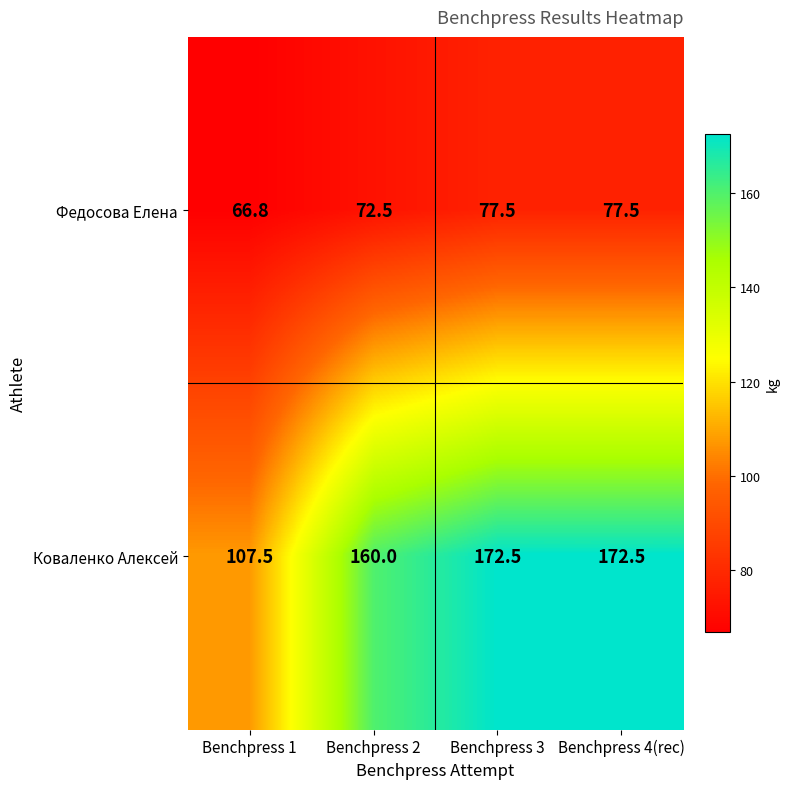

At Benchpress 3, list the series in order from smallest to largest.

Федосова Елена, Коваленко Алексей